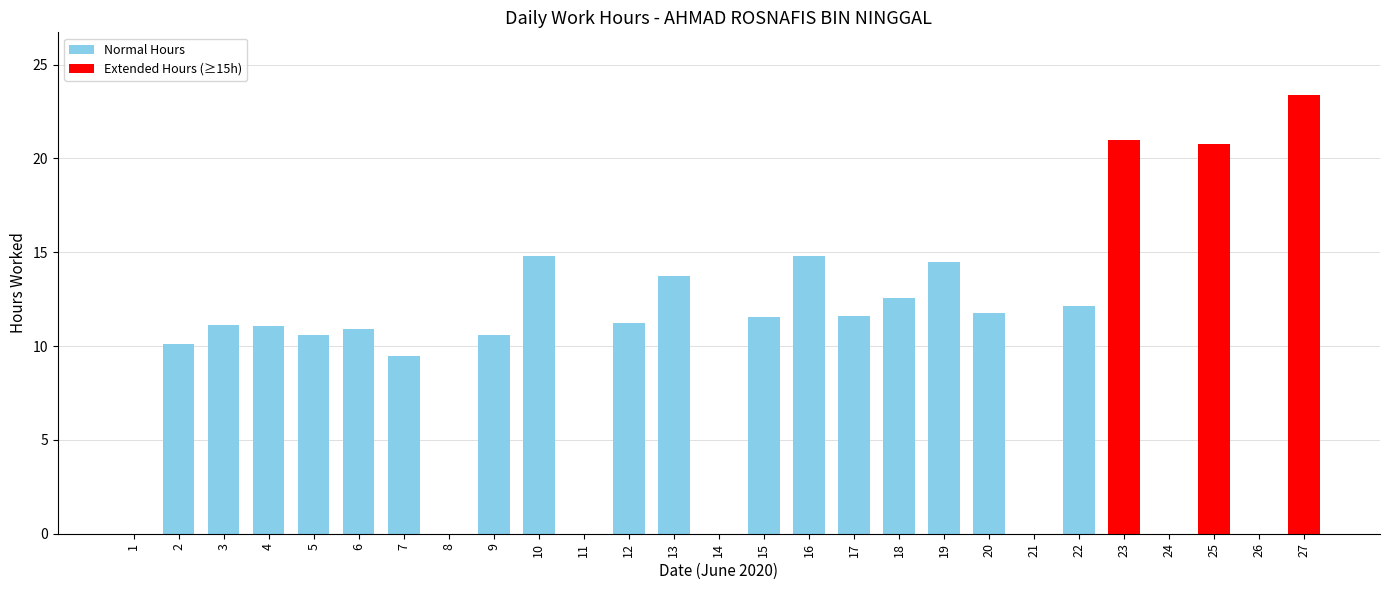

What is the sum of all values?

267.5